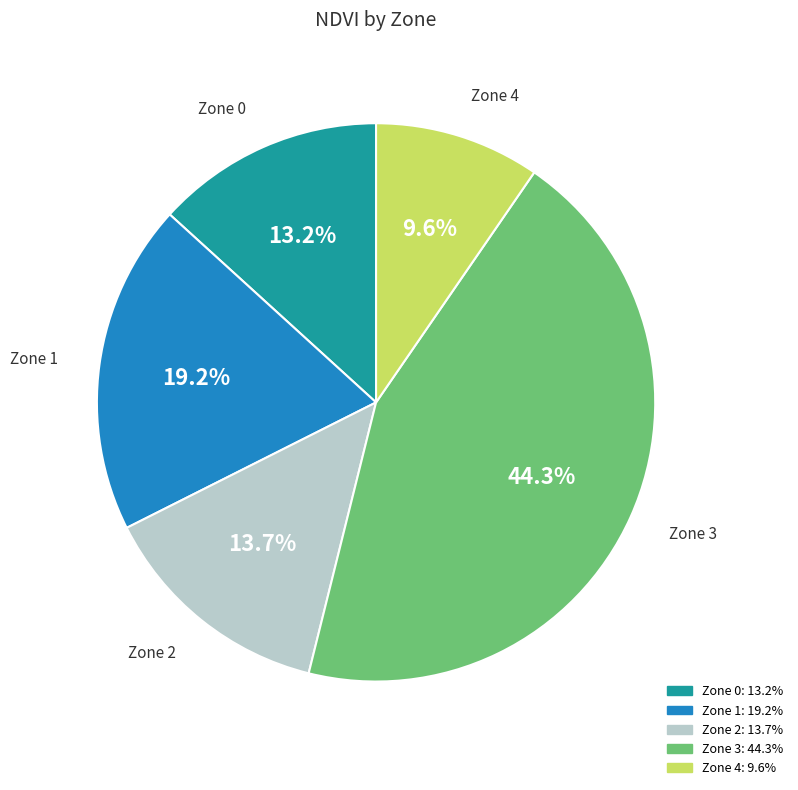

What is the largest slice in the pie chart?

Zone 3